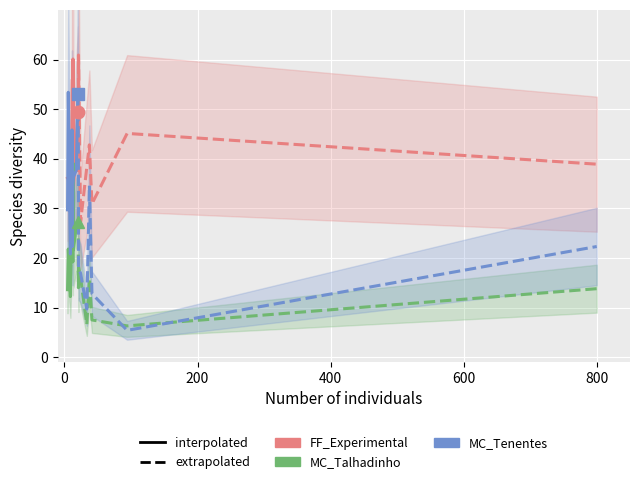

What is the sum of the MC_Tenentes values at 03 and 08?

72.9